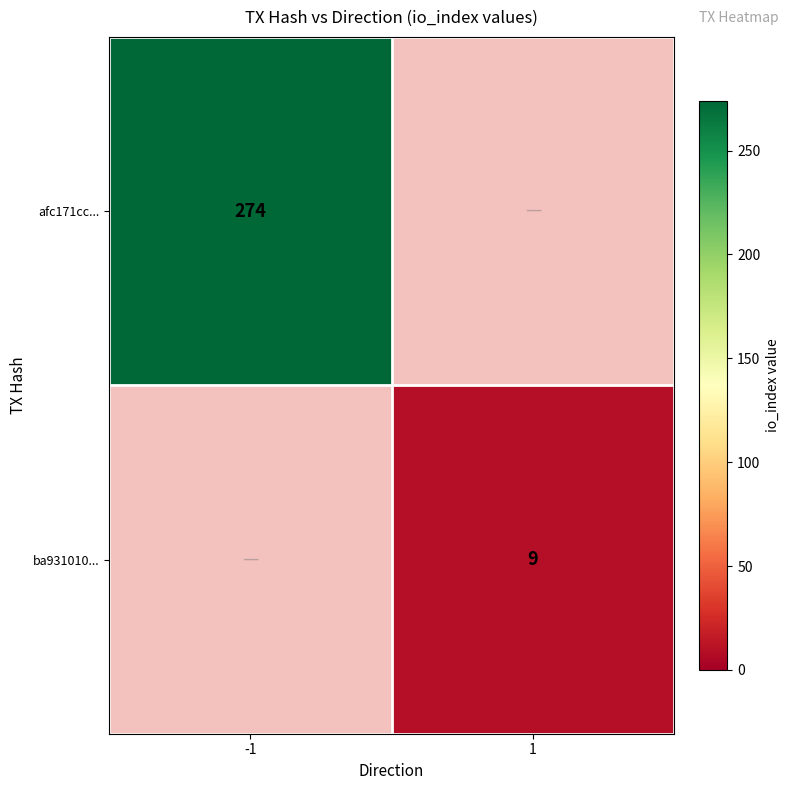

Is it true that afc171cc... equals 274 at -1?

True